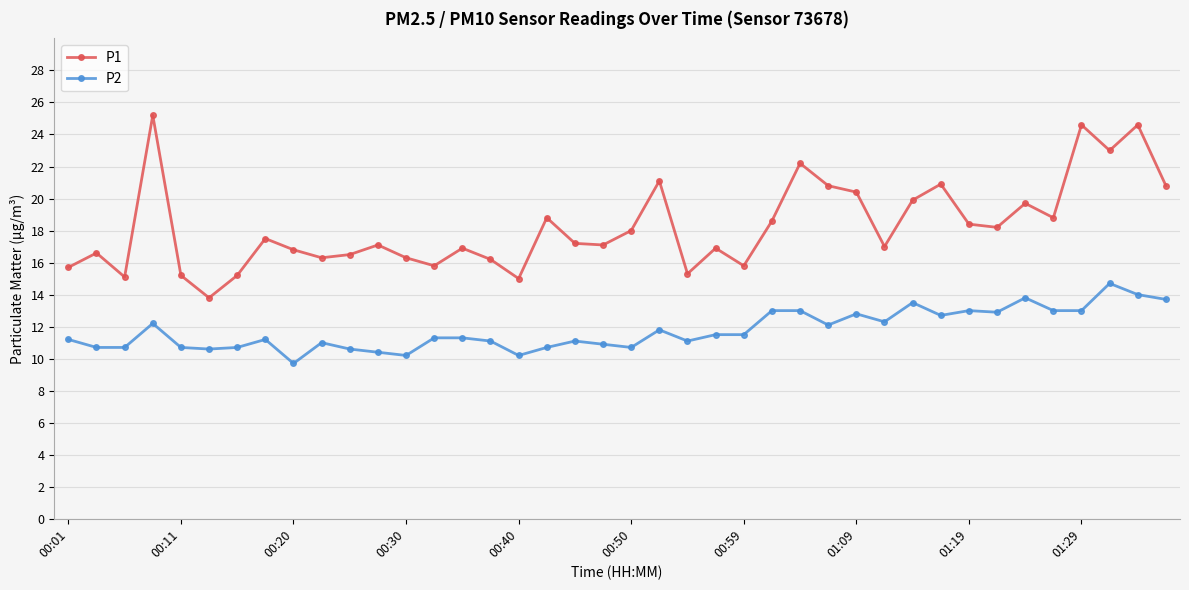

At how many categories does at least one series exceed 16?

31